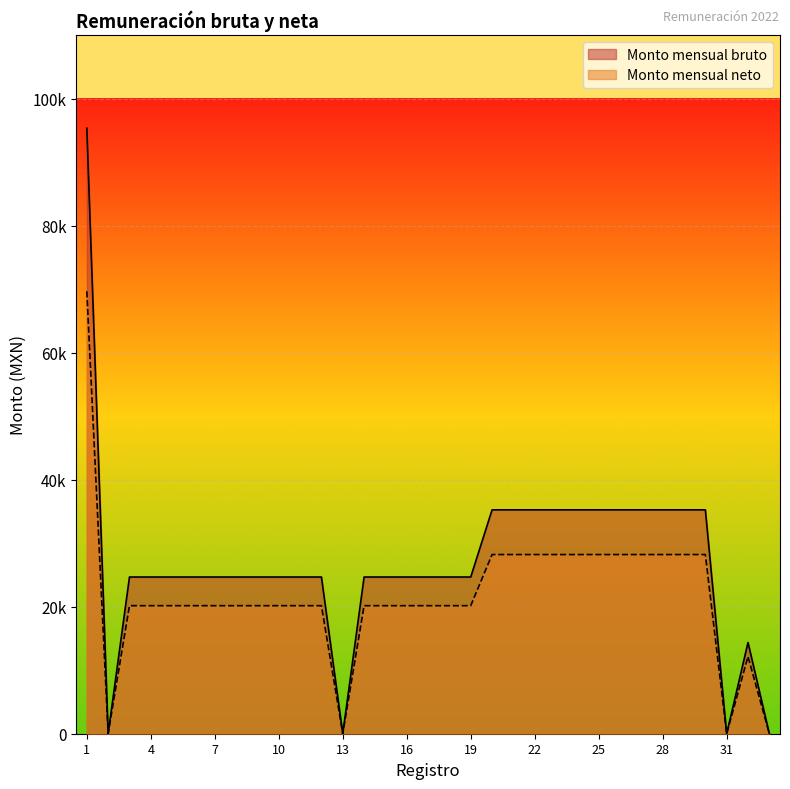

Read the Monto mensual neto value at 27.

28208.1